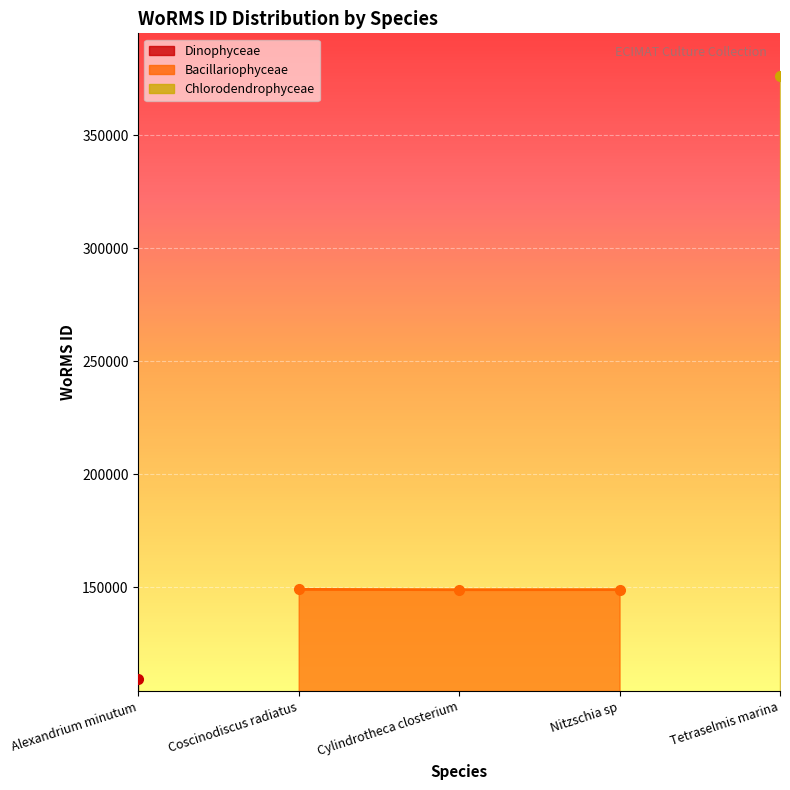

Reading left to right, list all the values displayed in this chart.

109711	149158	149004	149045	376158